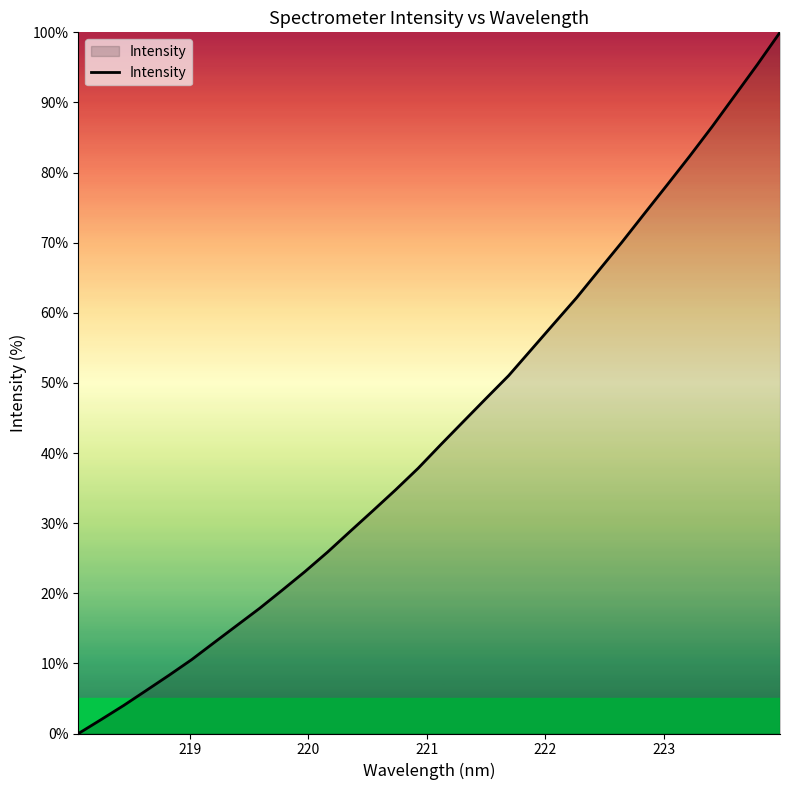

What is the difference between the maximum and minimum values?

100.0